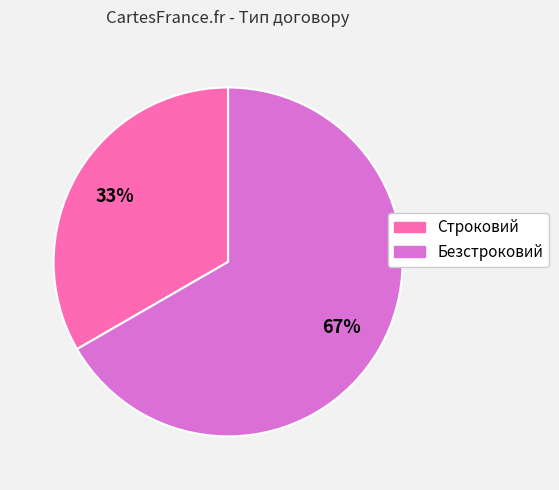

Combined, do Строковий and Безстроковий account for over 50%?

Yes